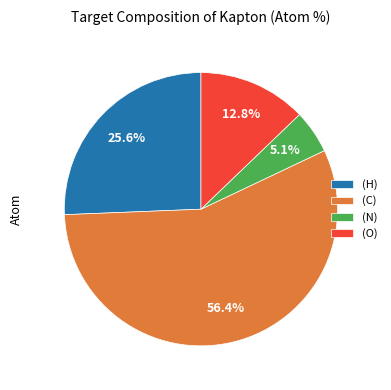

Is there a majority slice in this chart?

Yes